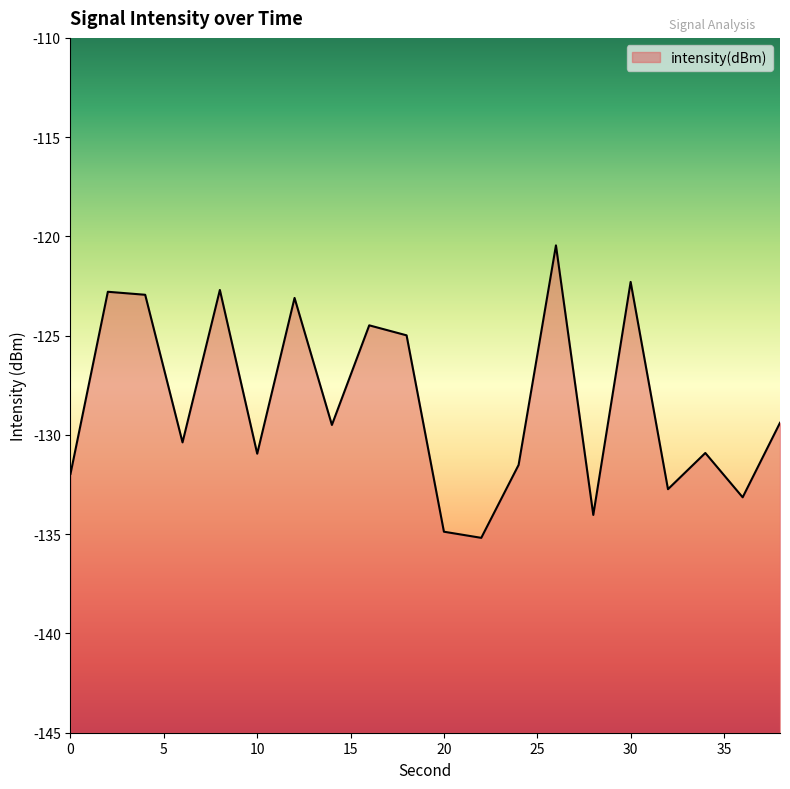

Is it true that the value at 24 is -56.2?

False